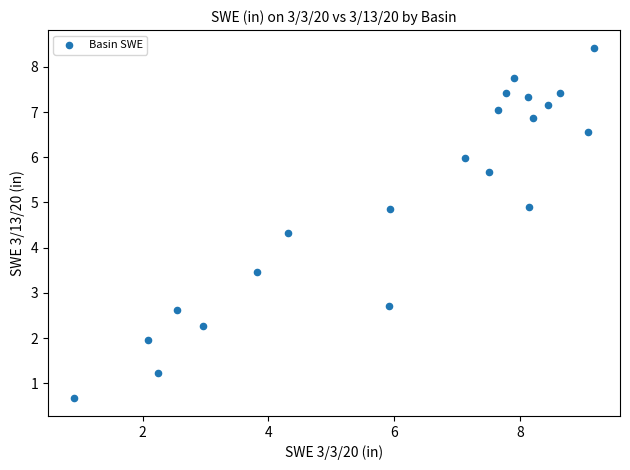

What is the range of Y values (max minus min)?

7.8